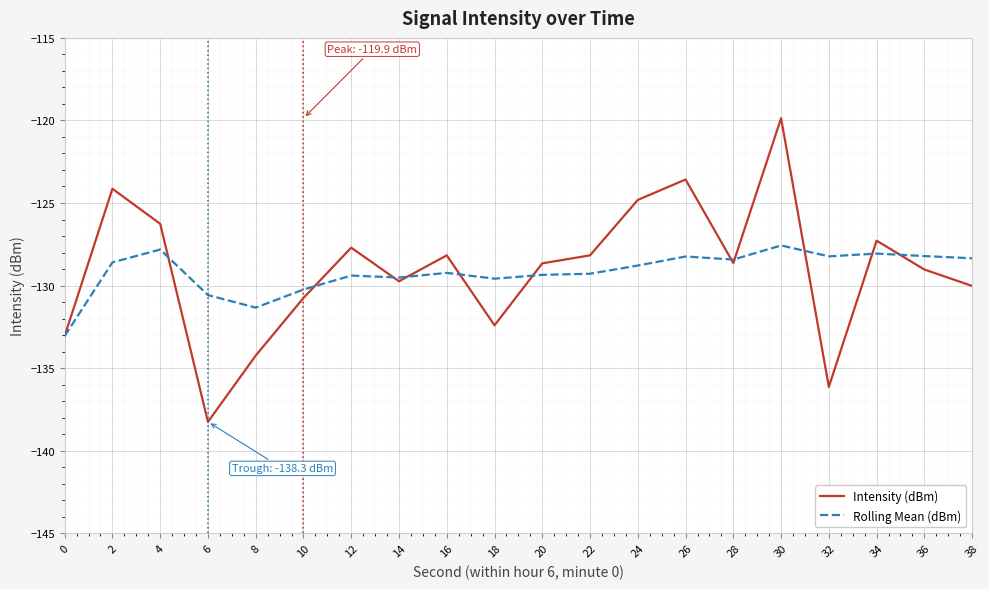

What is the highest value of the Intensity (dBm) series?

-119.9